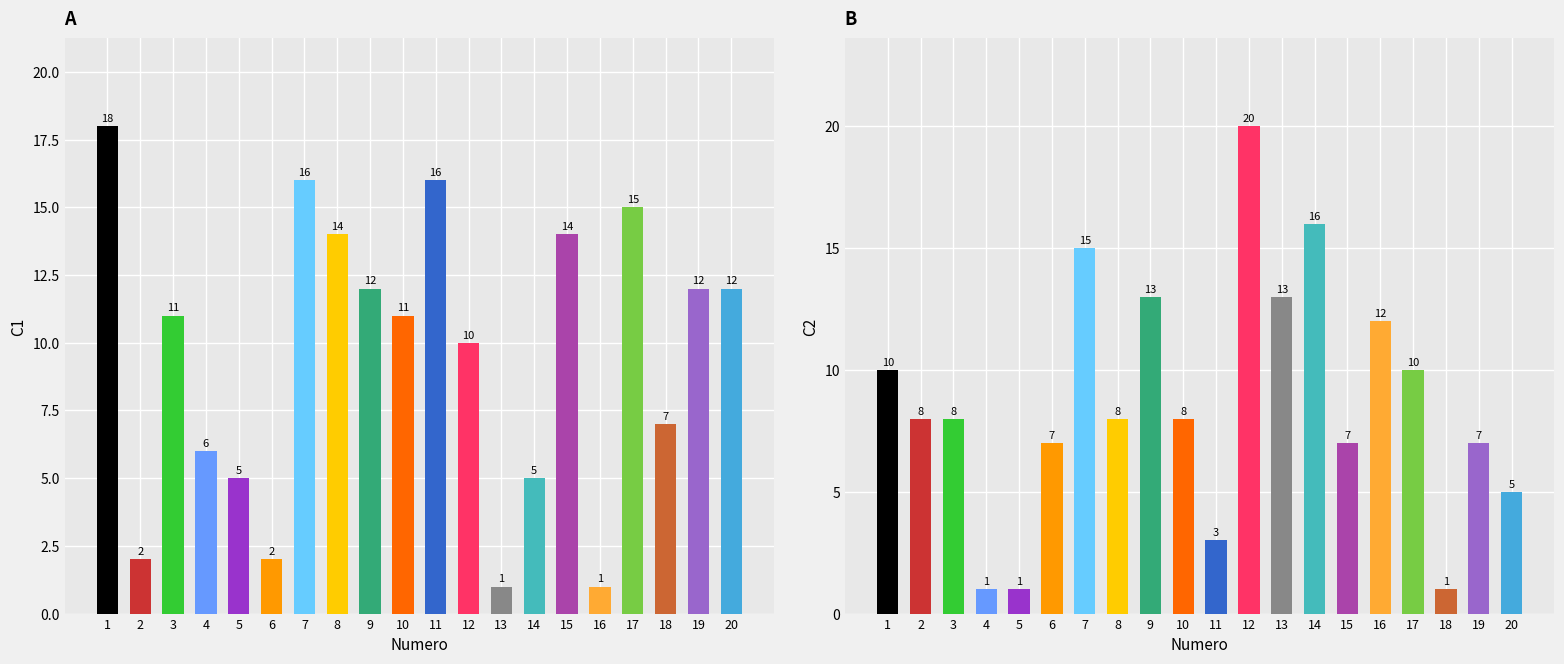

What are all the series names shown in the legend?

C1, C2